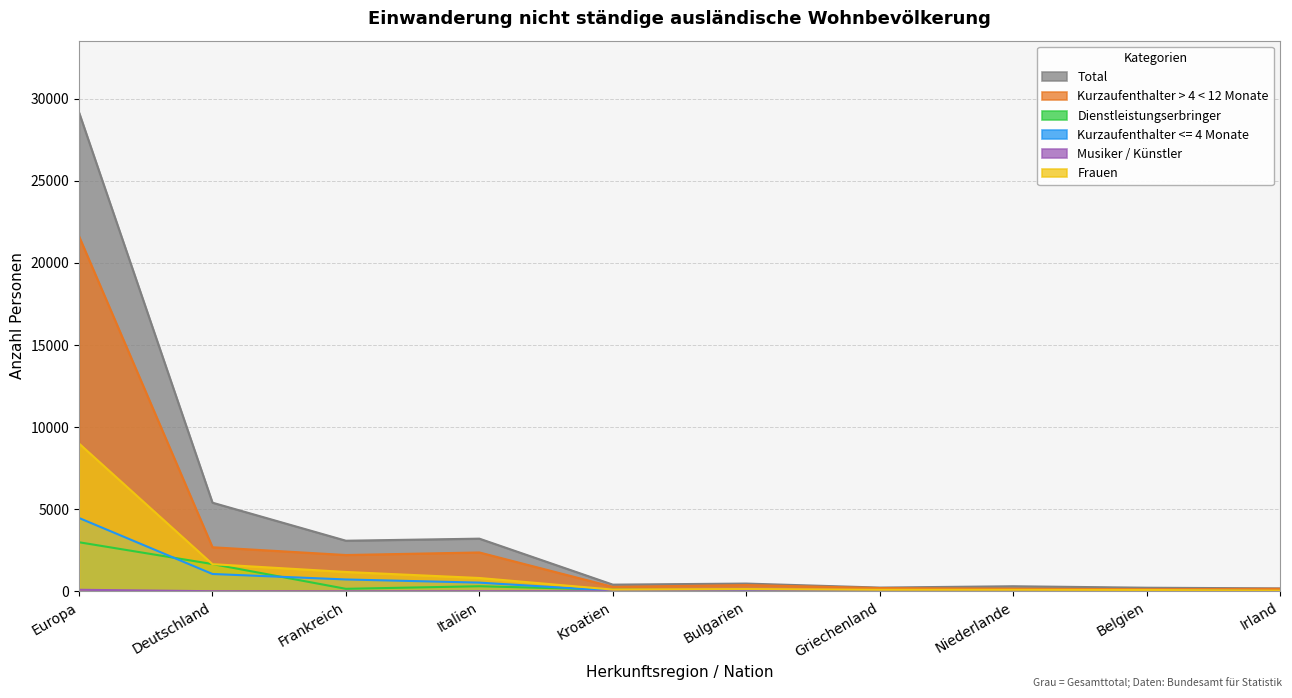

The Frauen series shows 8998 at Europa. True or false?

True